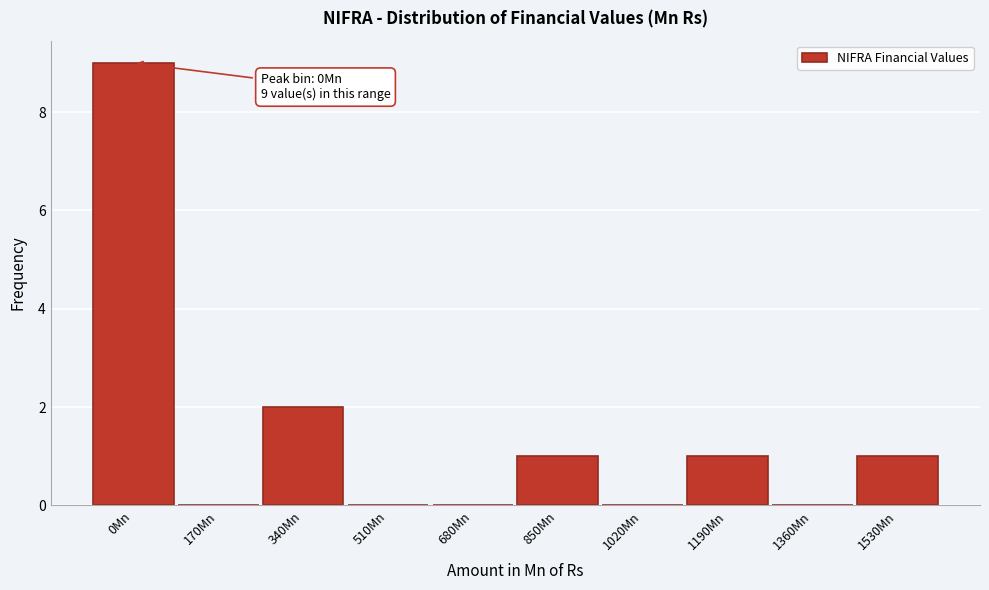

Reading right to left, extract all data points from this chart.

1530Mn=1	1360Mn=0	1190Mn=1	1020Mn=0	850Mn=1	680Mn=0	510Mn=0	340Mn=2	170Mn=0	0Mn=9